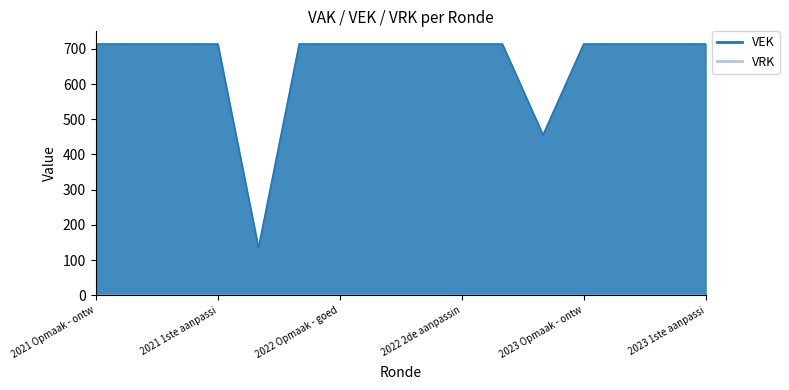

Approximately how many times larger is the value at 2023 Opmaak - ontw compared to 2021 Opmaak - ontw?

1.0